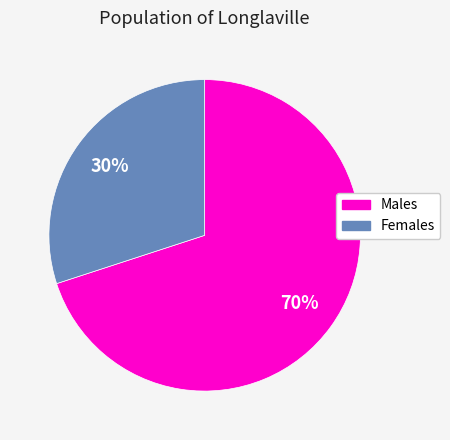

How many slices are in this pie chart?

2